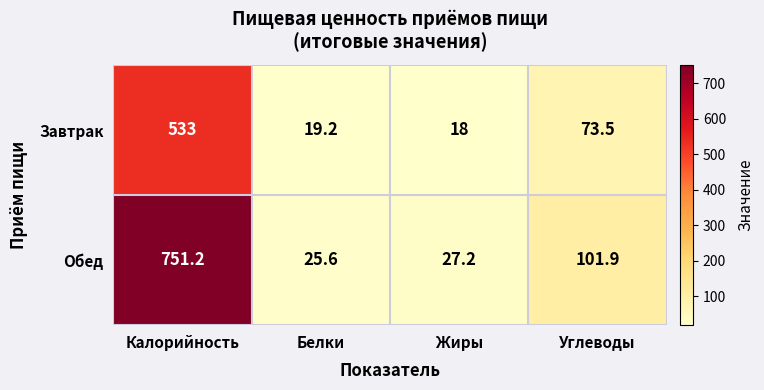

The Завтрак series shows 18.0 at Жиры. True or false?

True